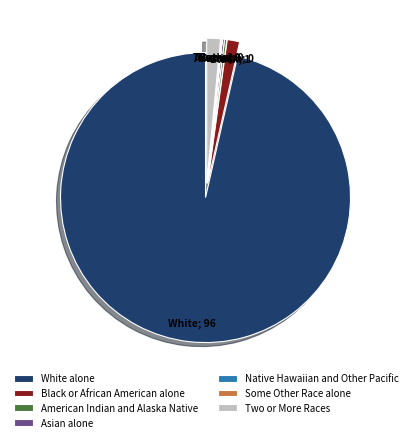

Does any single category account for the majority?

Yes